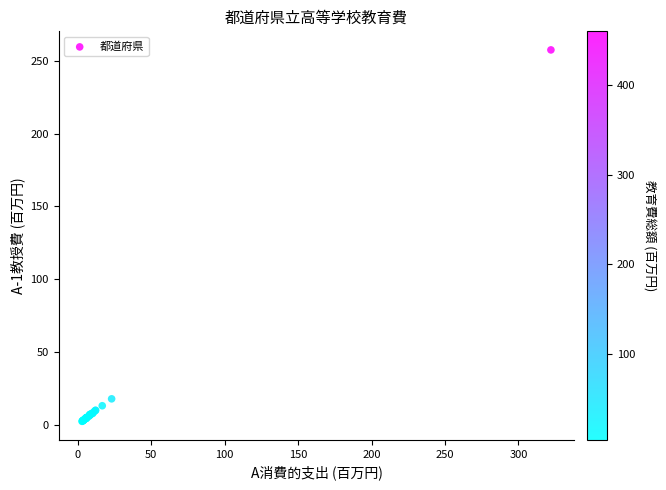

What Y value in the scatter plot is closest to 129?

17.8